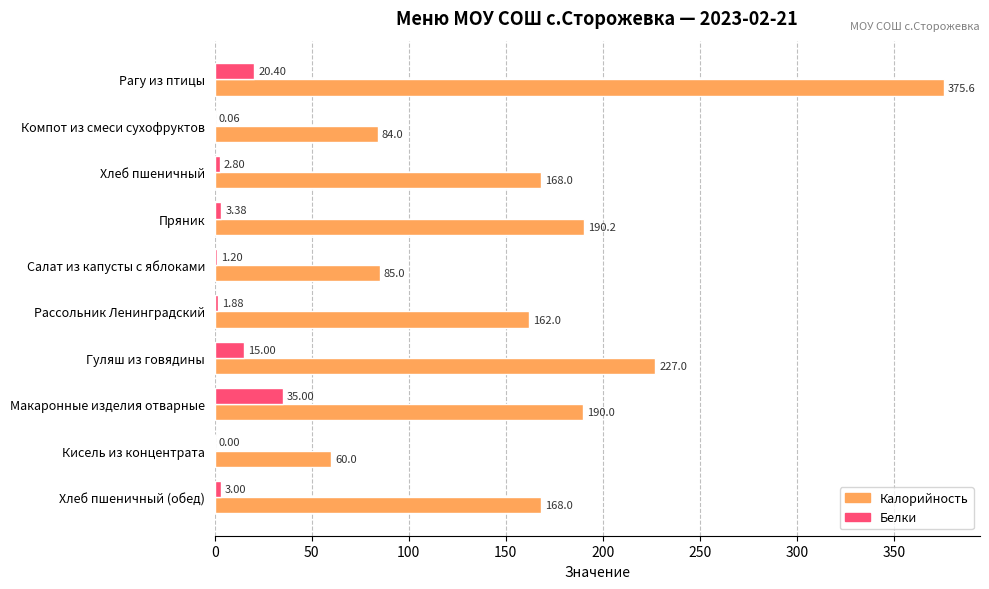

Which label corresponds to the largest value in the chart?

Рагу из птицы